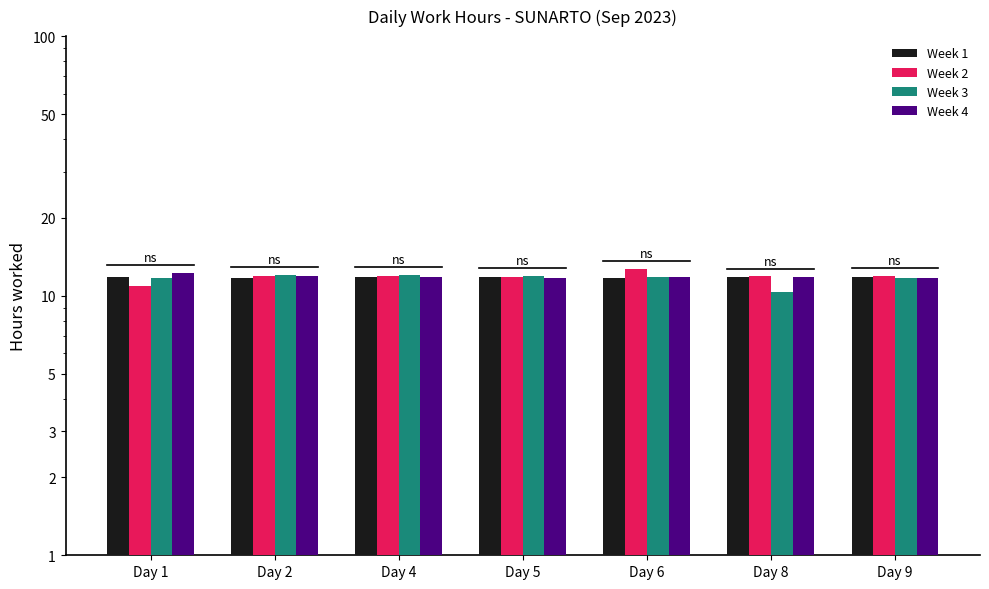

How many bars are there in total?

28